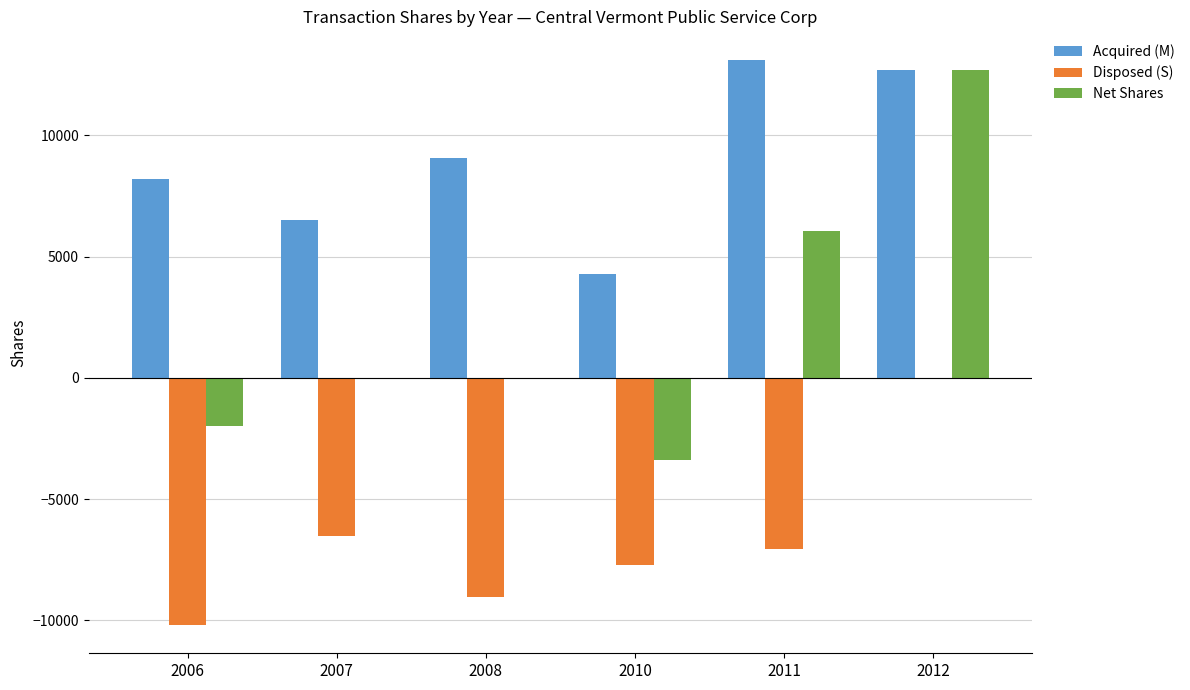

Is it true that Net Shares equals -5694 at 2010?

False